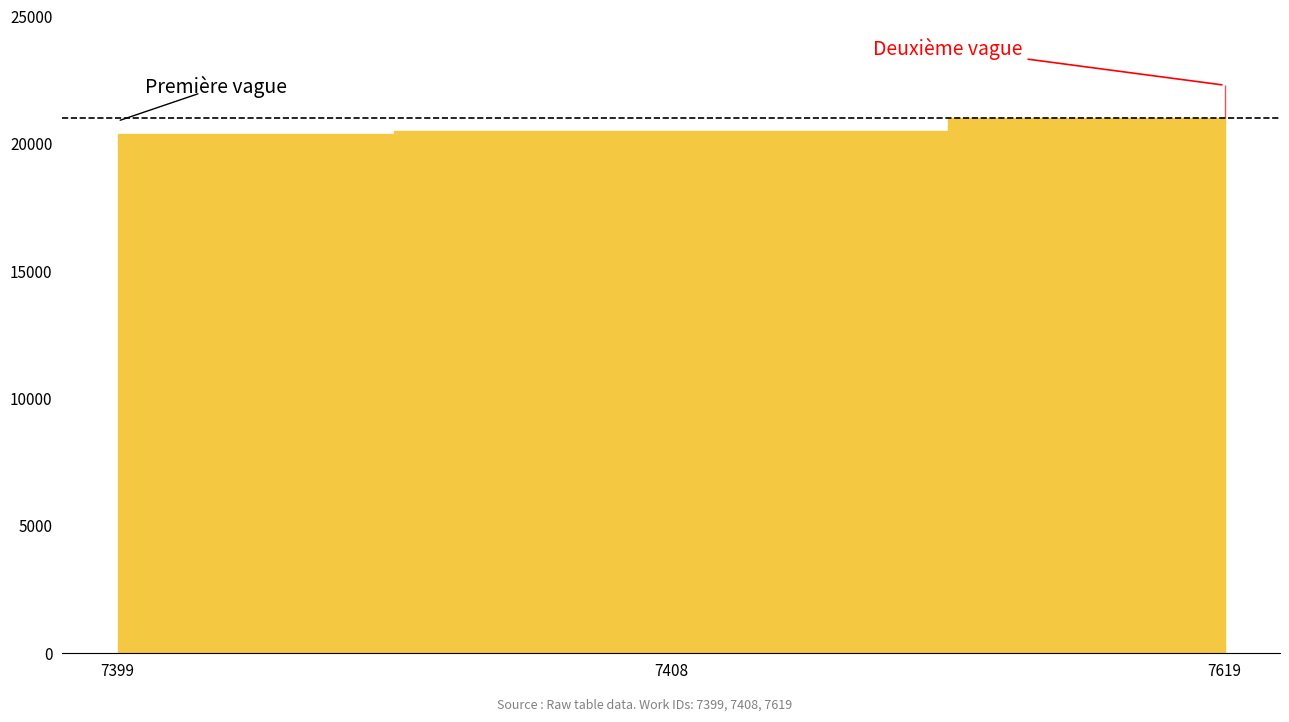

What is the value of the 2nd point from the left?

20512